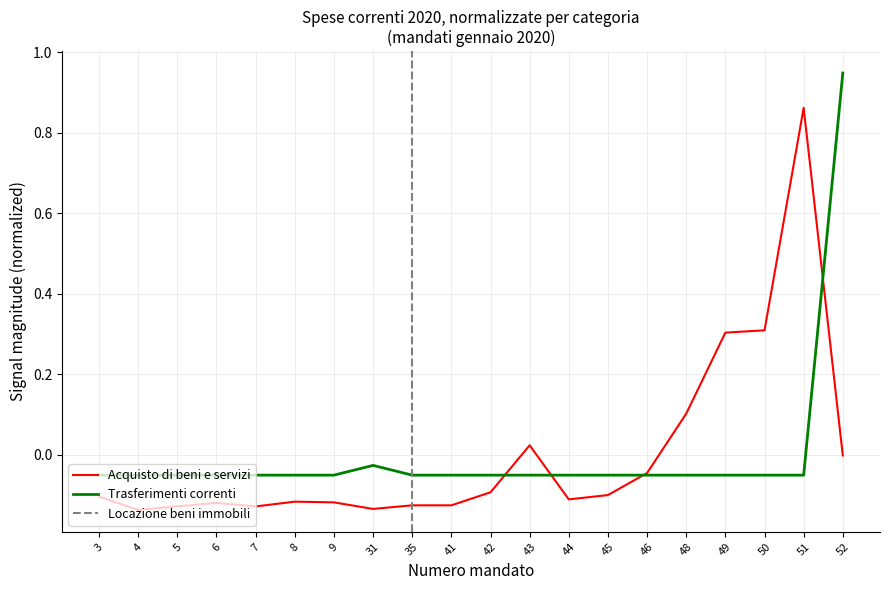

How many values in the Acquisto di beni e servizi series exceed 0?

5